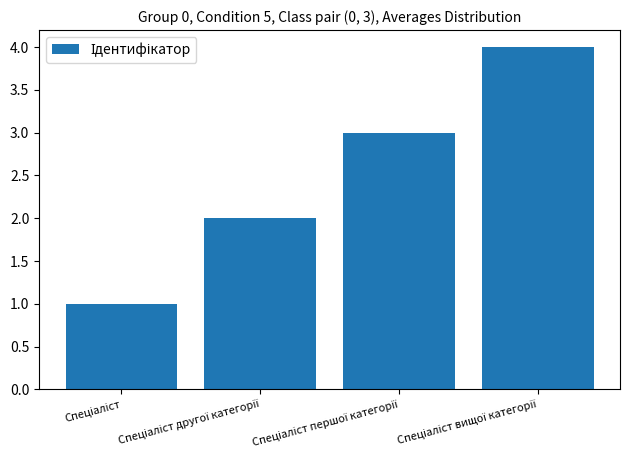

What is the maximum value shown in the chart?

4